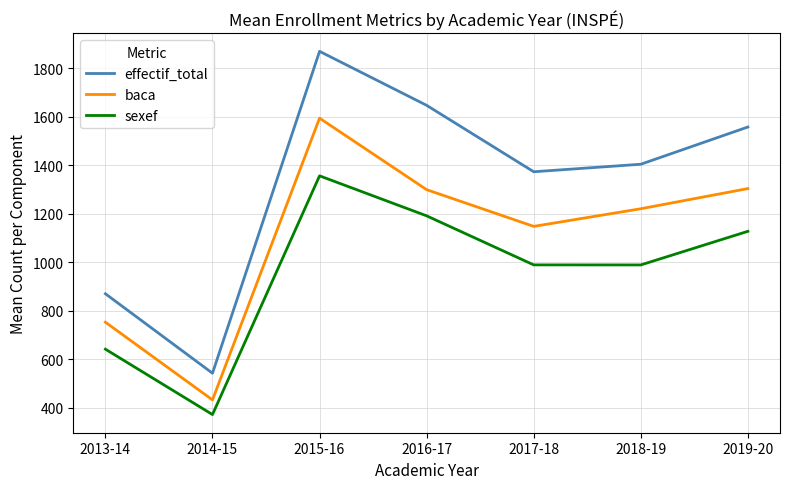

What is the sum of the sexef values at 2018-19 and 2016-17?

2180.2